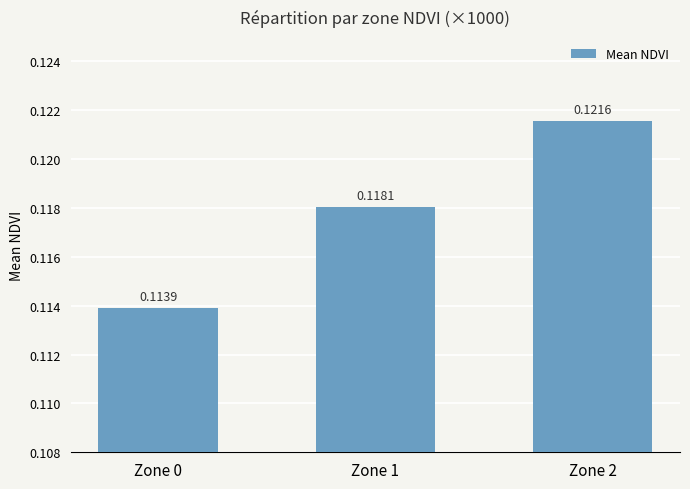

List the labels in order of value, largest first.

Zone 2, Zone 1, Zone 0